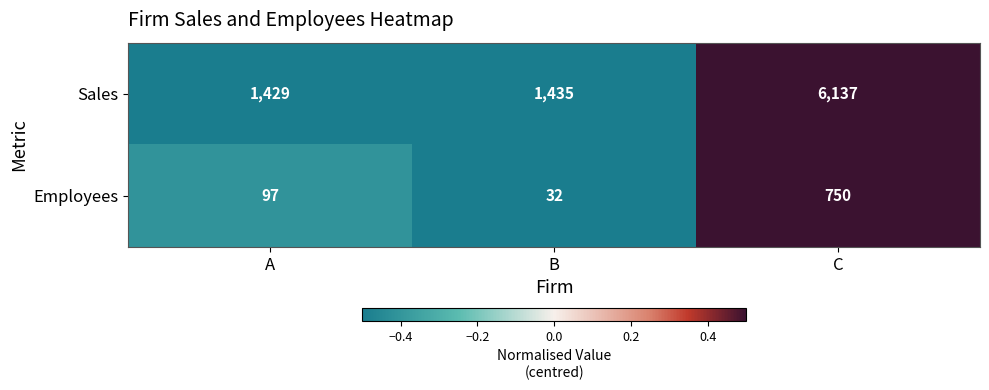

True or false: Sales has a value of 1435 at B.

True